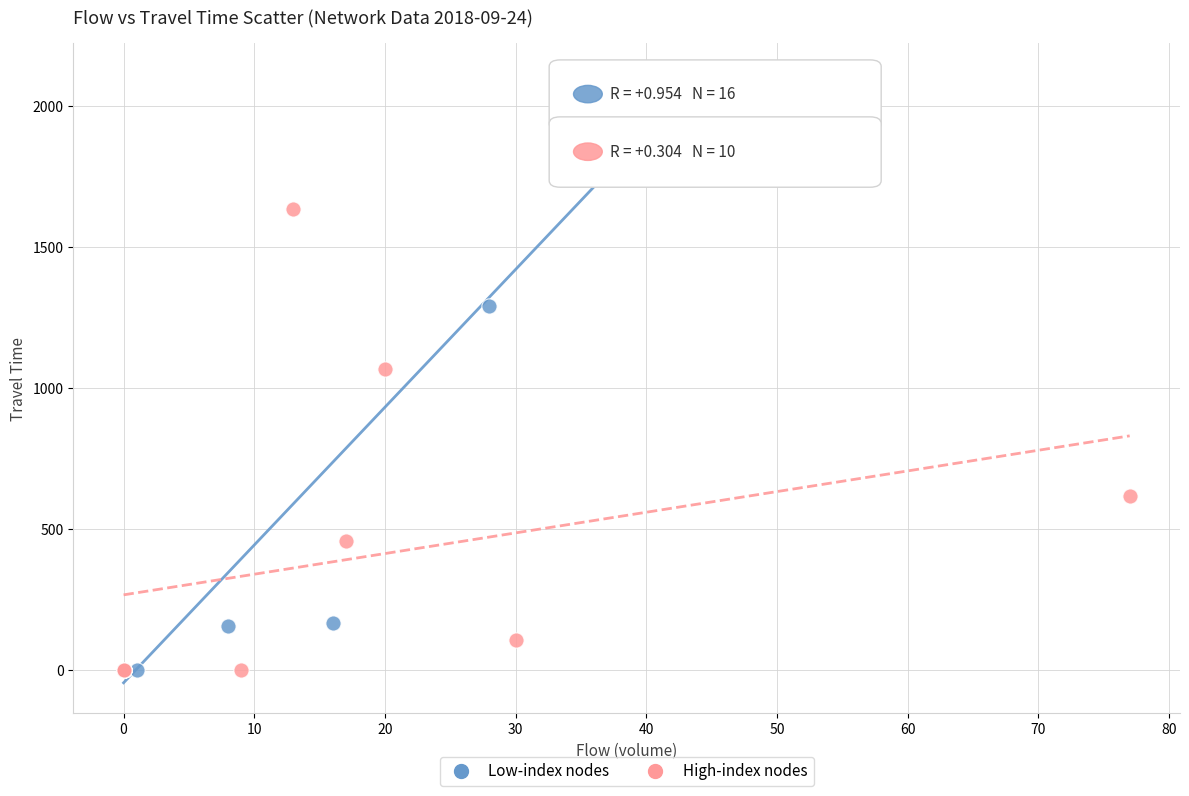

Which series contains the highest Y value?

Low-index nodes